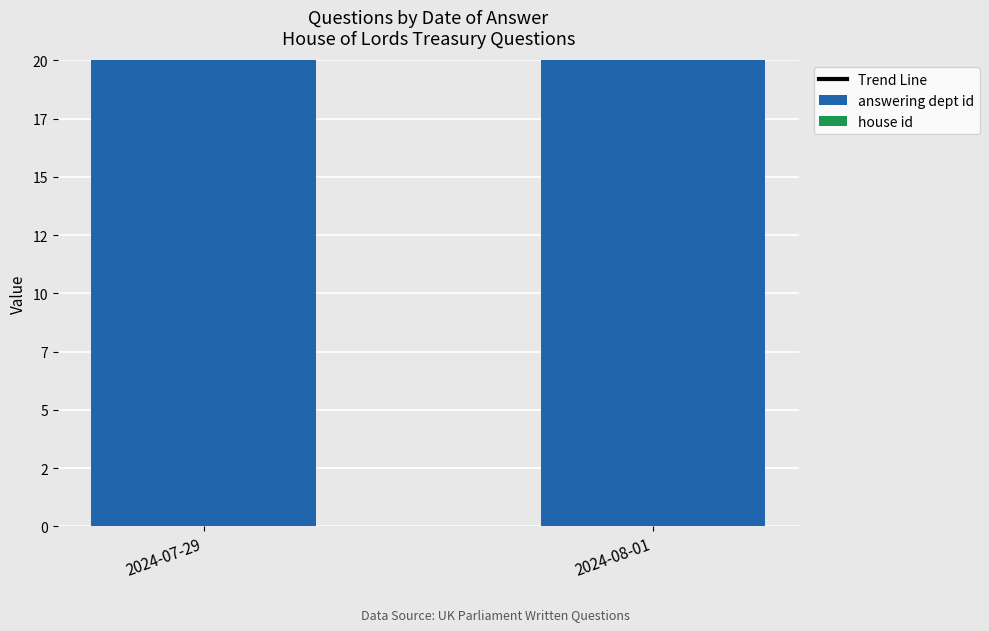

What is the label of the 1st bar from the left?

2024-07-29